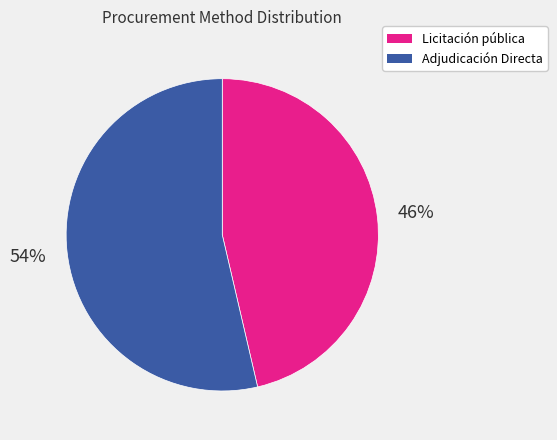

Which category has the biggest portion of the pie?

Adjudicación Directa